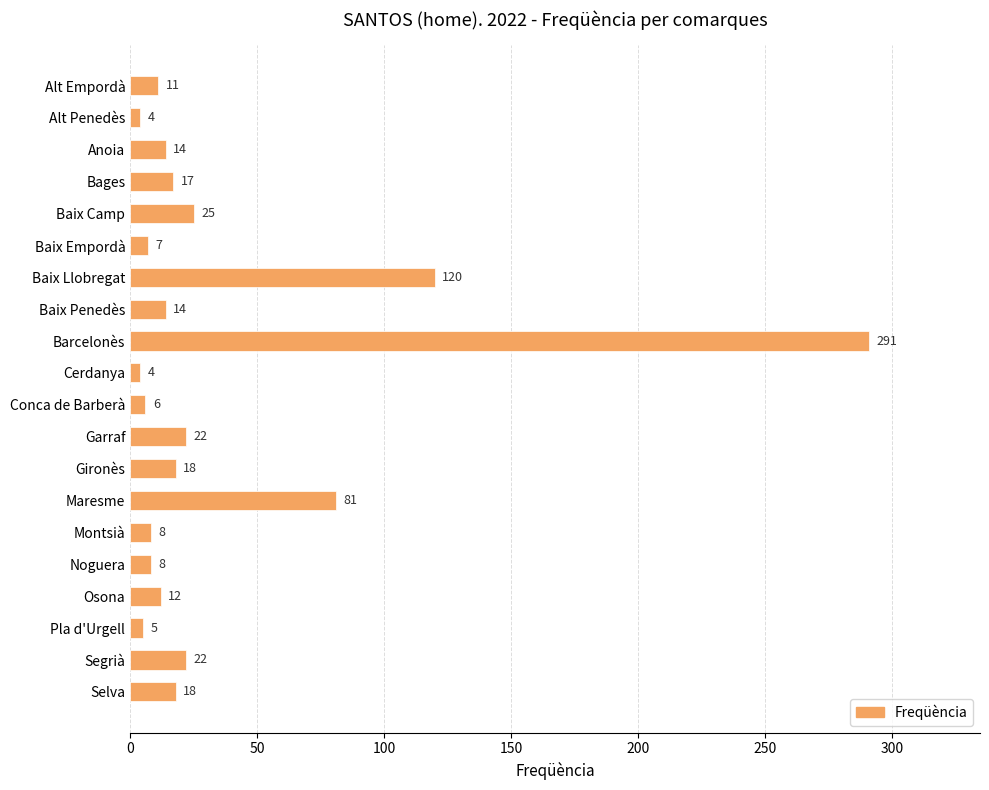

Where is the data nearest to the value 147?

Baix Llobregat